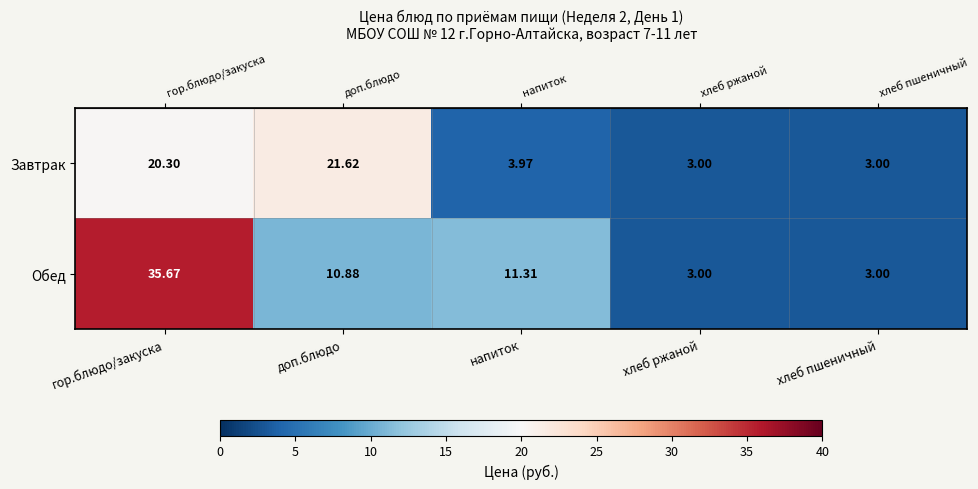

Rank the series by their maximum value, from lowest to highest.

Завтрак, Обед